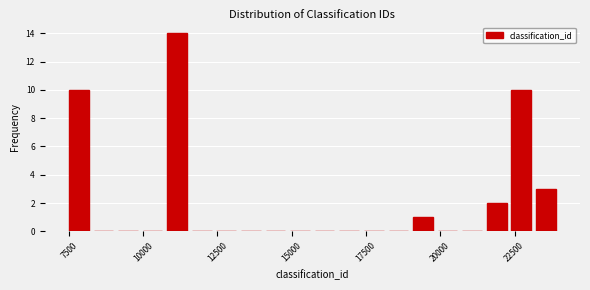

Read against the x-axis, roughly where is the centre of the tallest bar?

11000